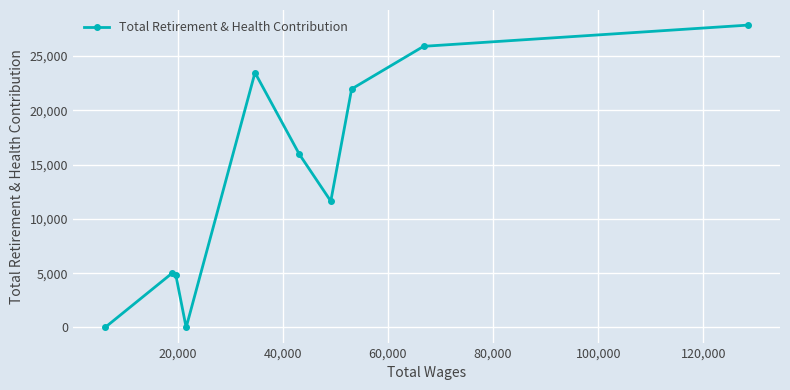

True or false: the data has more than 1 interior local peaks.

True